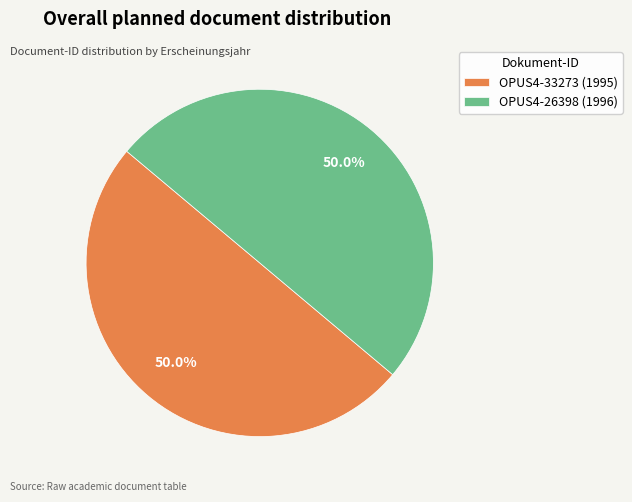

What percentage is the OPUS4-33273 slice, to the nearest percent?

50%